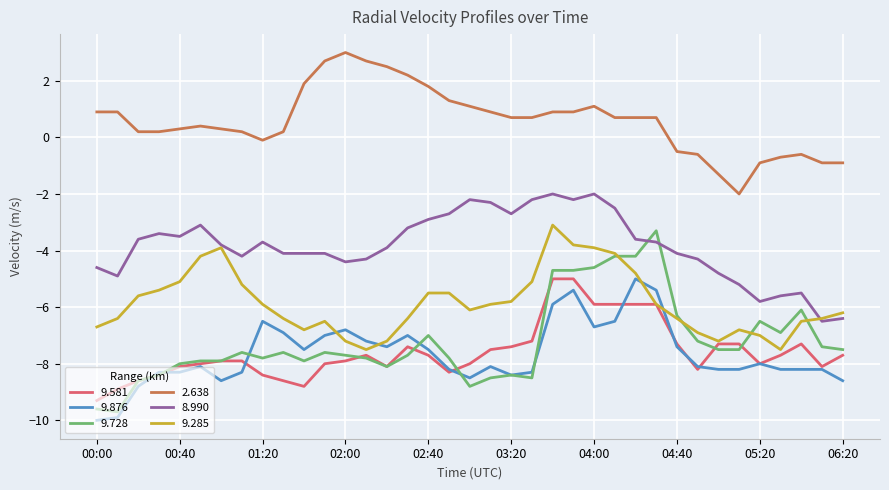

In 9.285, how many points are lower than both neighbors (excluding endpoints)?

5